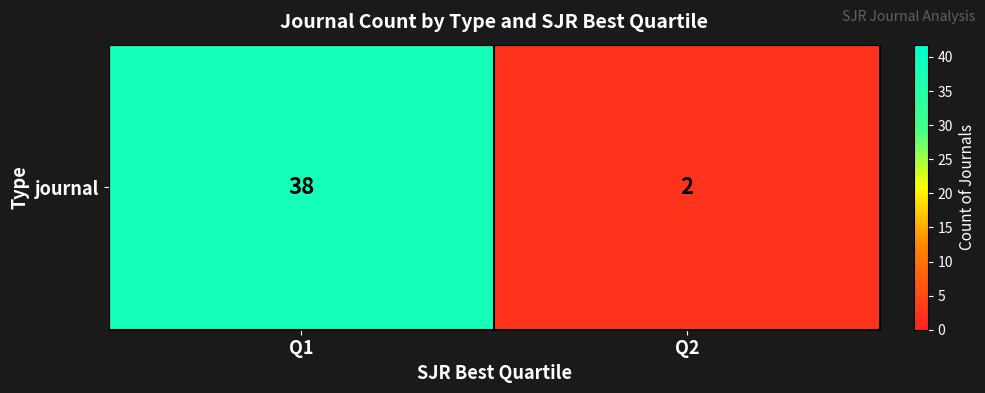

List the labels in order of value, largest first.

Q1, Q2